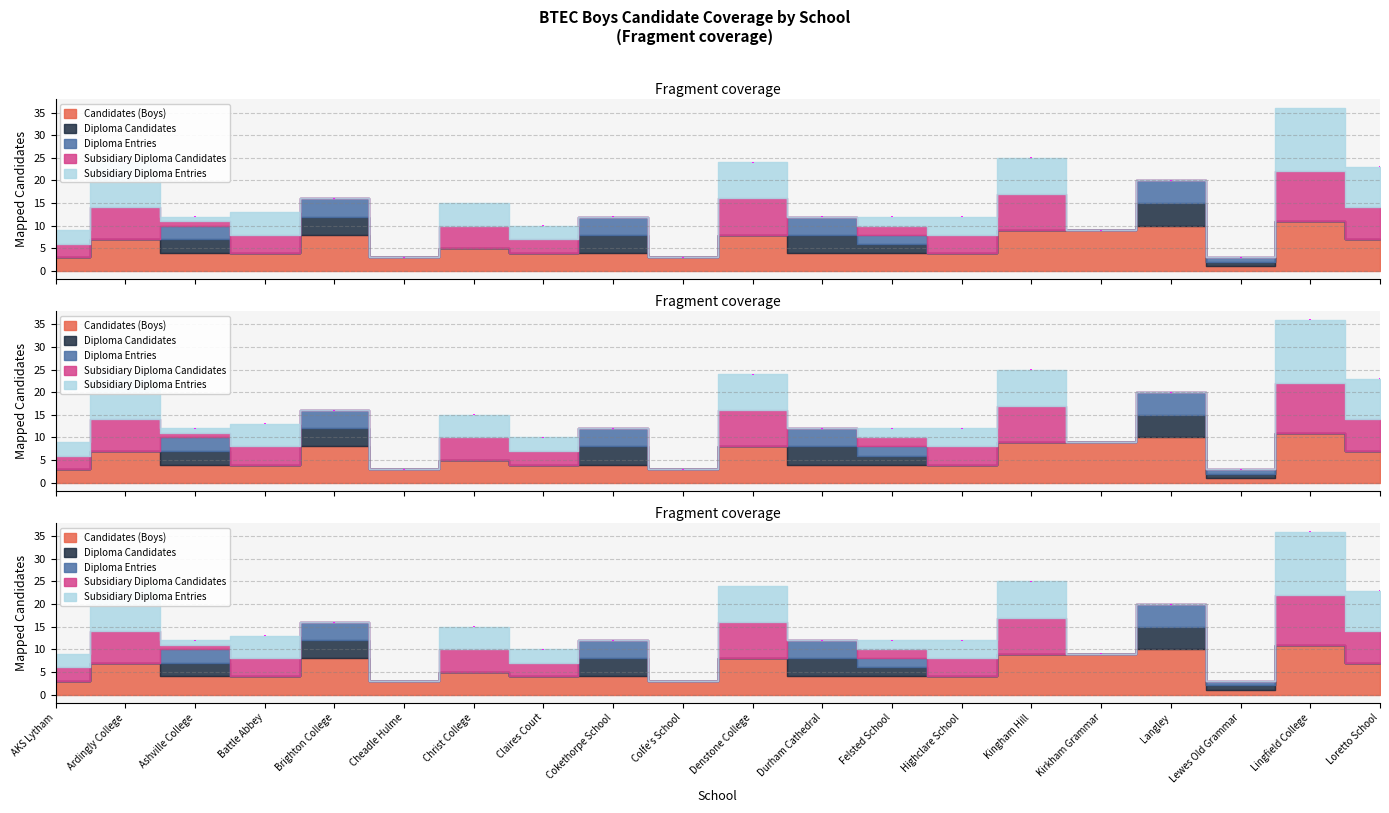

How many categories are shown in the chart?

20